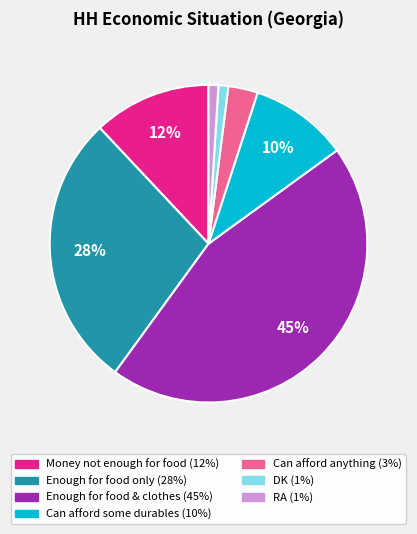

What percentage is the RA slice, to the nearest percent?

1%